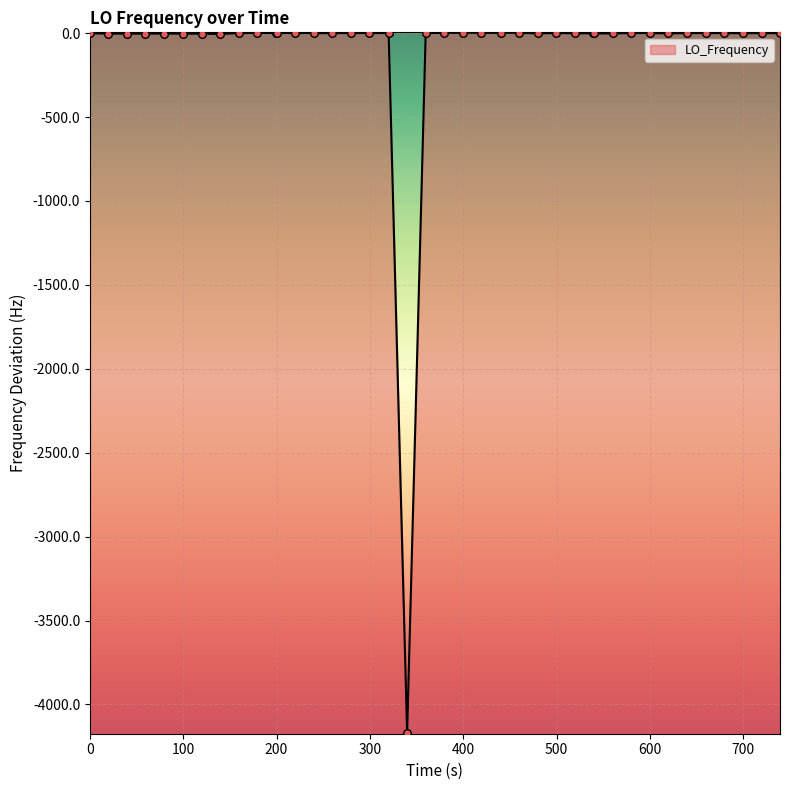

What is the change in value from 19 to 31?

-0.4